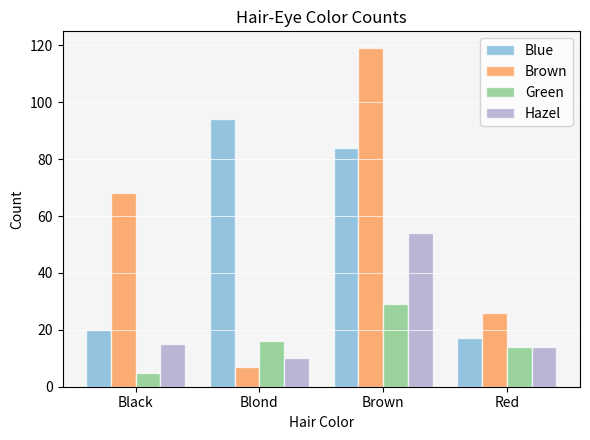

At which category is the sum across all series the highest?

Brown